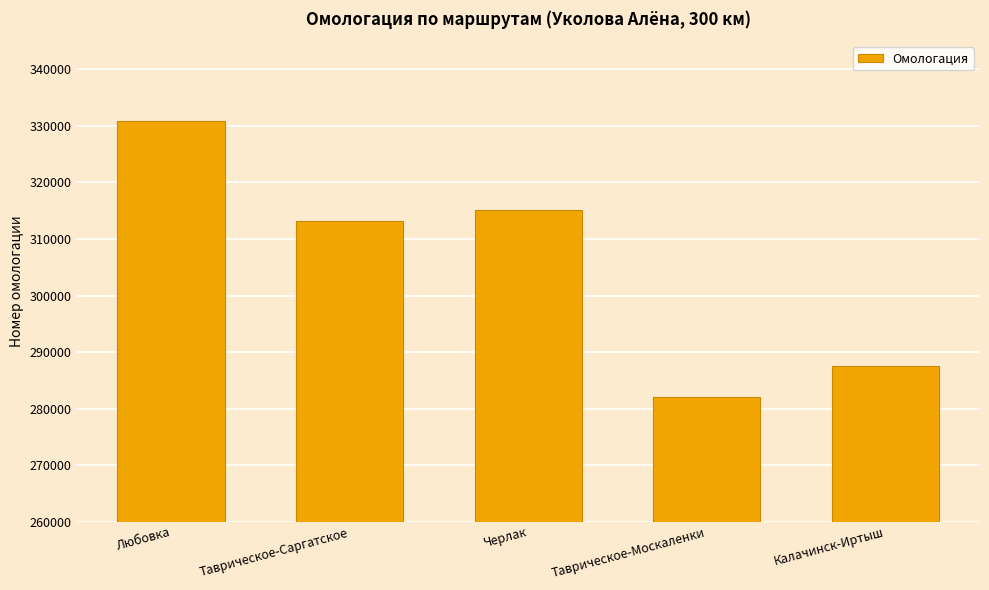

What is the value of the 1st bar from the left?

330887